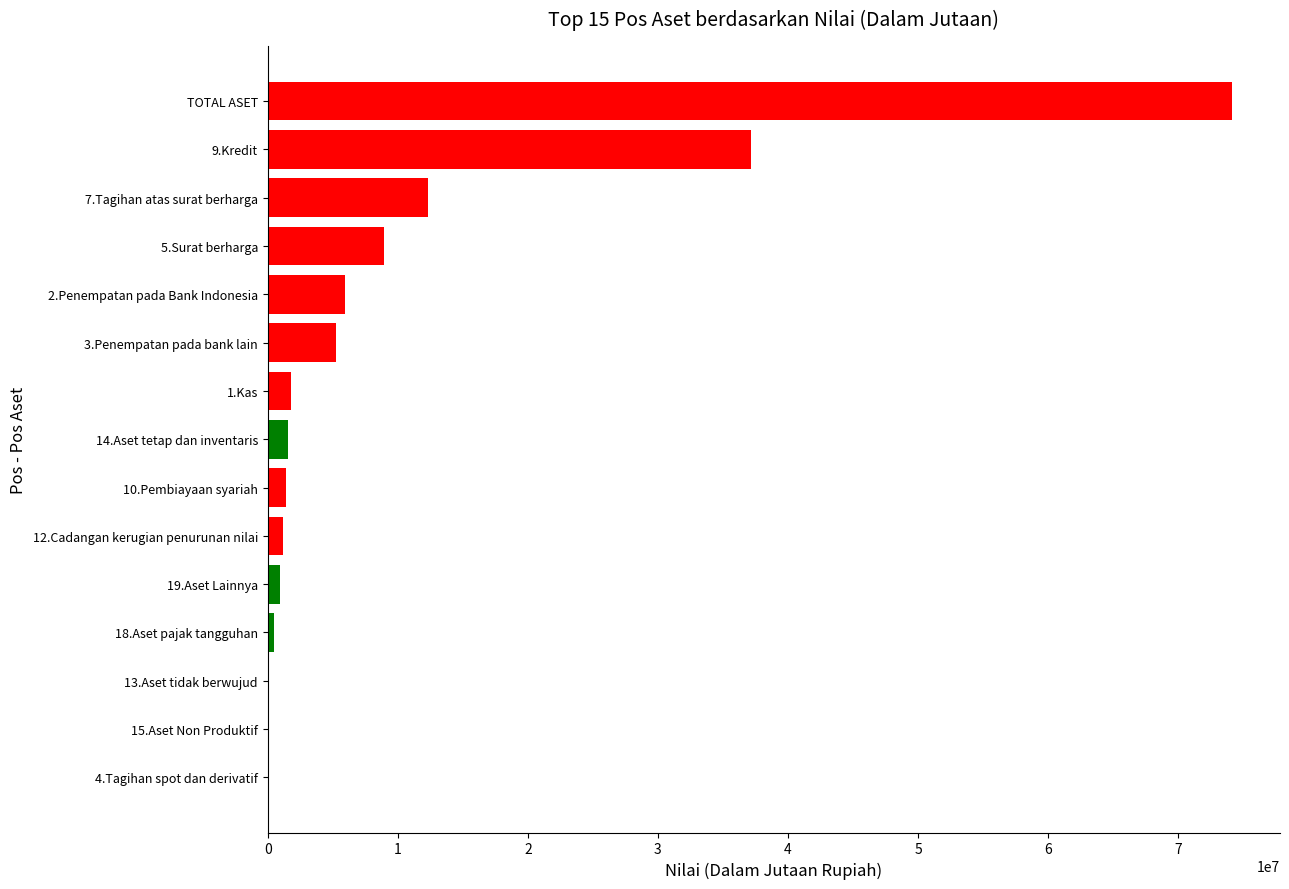

Which label corresponds to the largest value in the chart?

TOTAL ASET